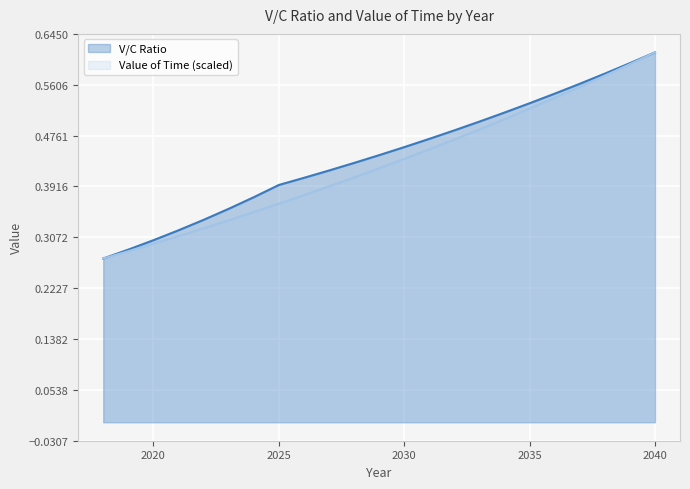

How many lines are shown in the chart?

2